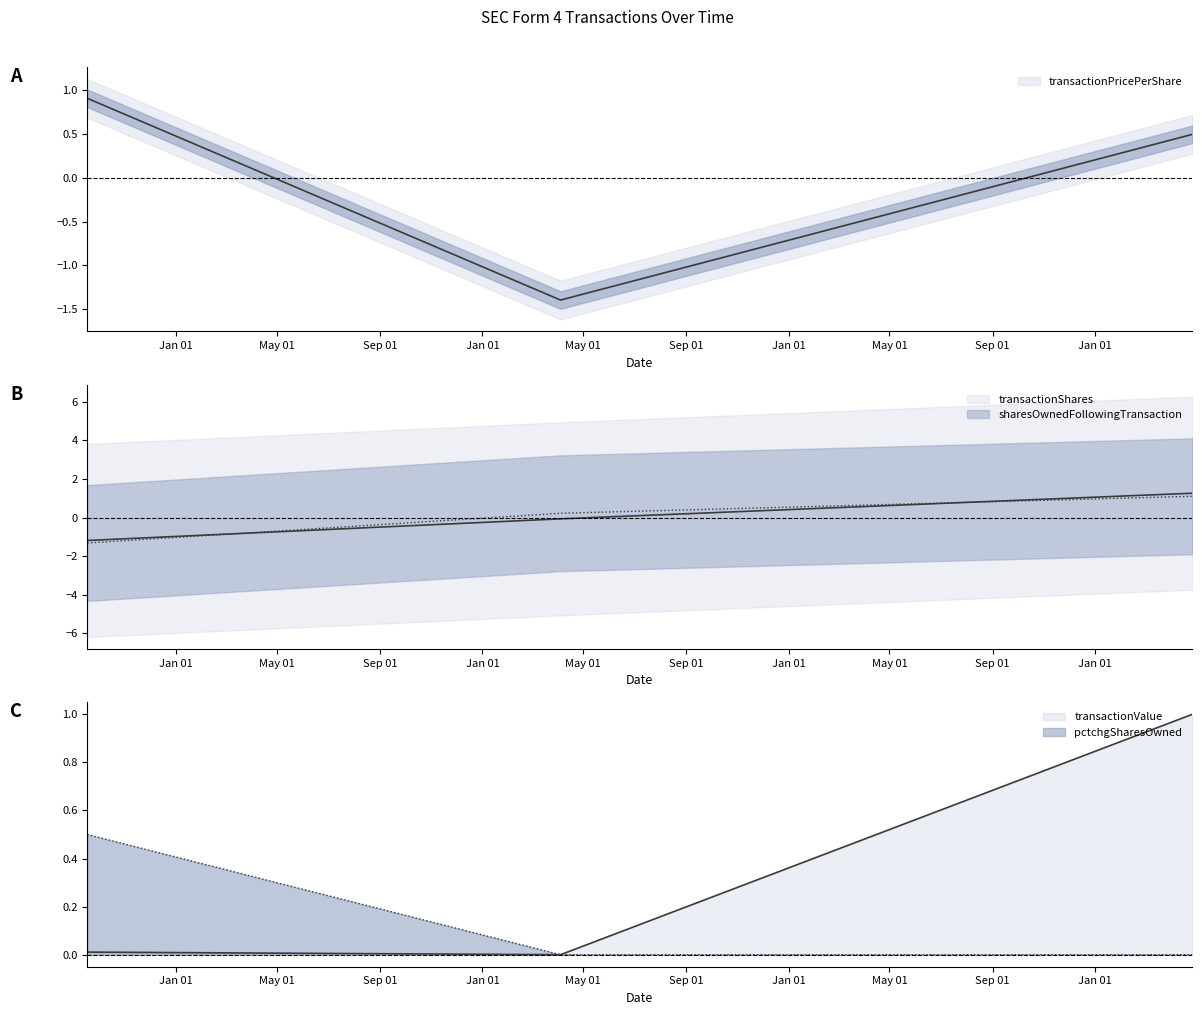

What is the label of the 3rd point from the right?

2020-09-17